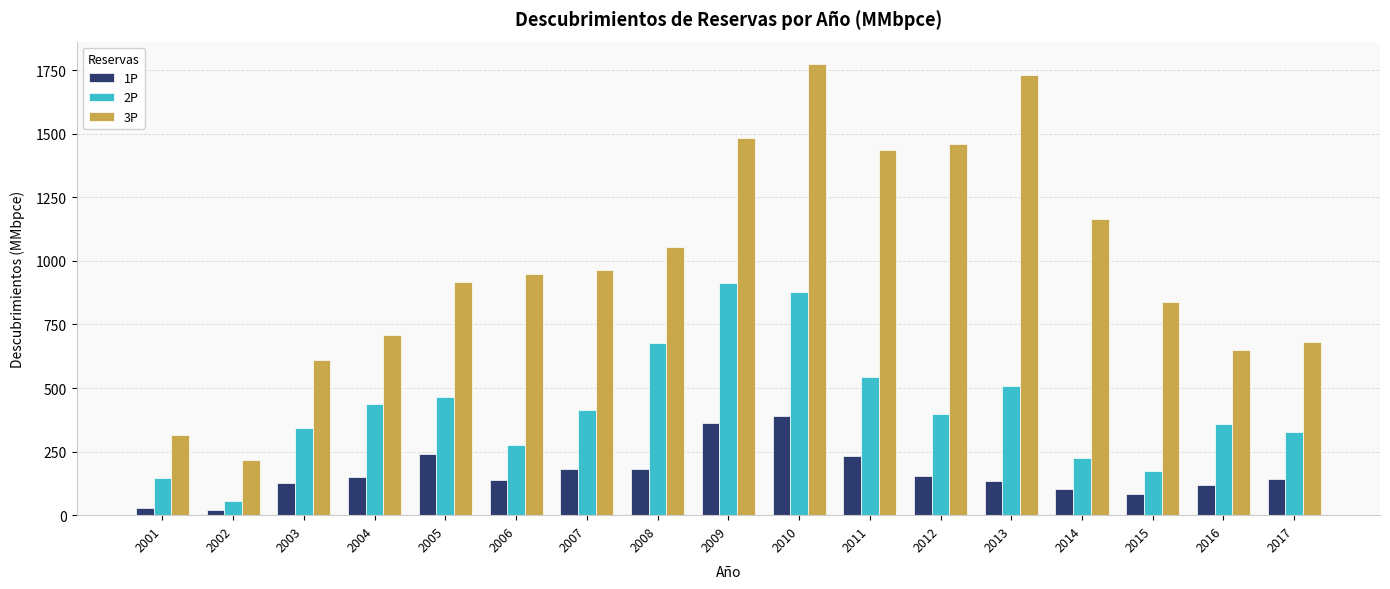

How many groups of bars are there?

17